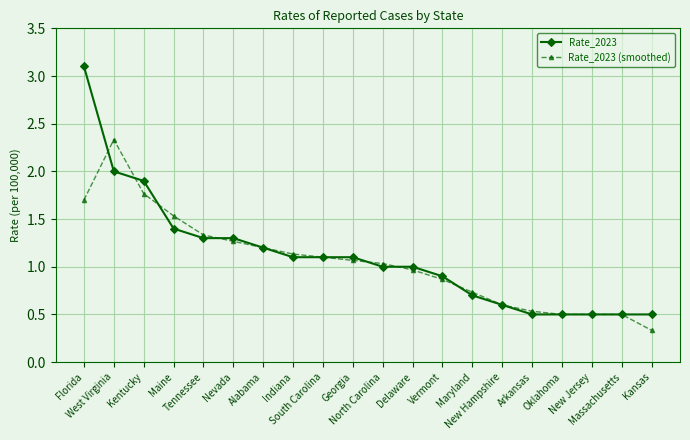

Which series has the largest range (max minus min)?

Rate_2023